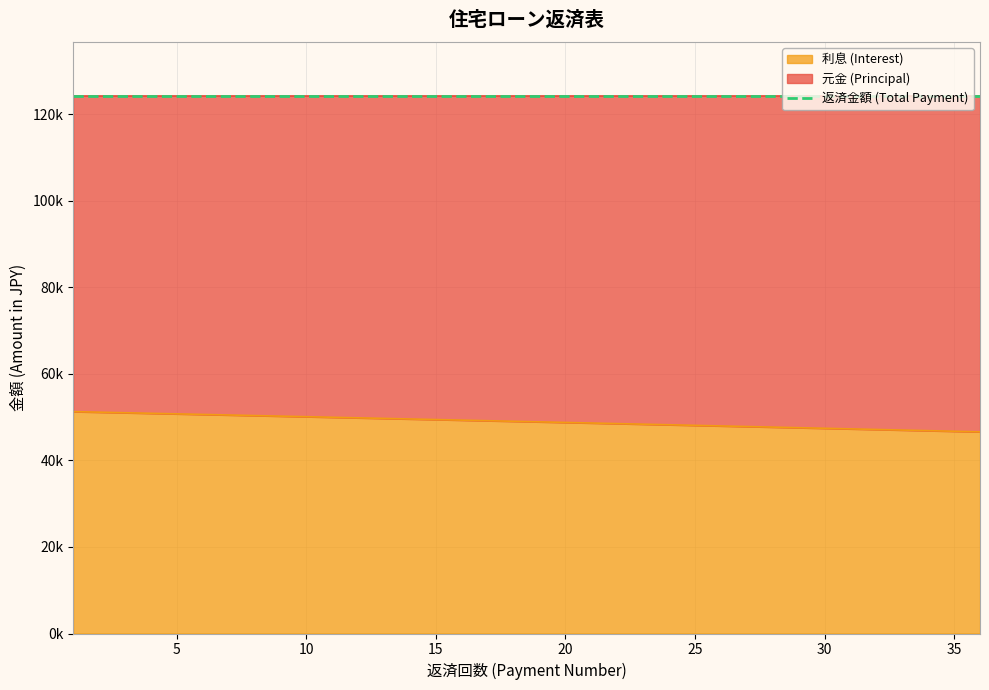

Reading left to right, list all the values displayed in this chart.

元金 (Principal): 73033.7	73163.3	73293.2	73423.3	73553.6	73684.2	73815.0	73946.0	74077.2	74208.7	74340.5	74472.4	74604.6	74737.0	74869.7	75002.6	75135.7	75269.1	75402.7	75536.5	75670.6	75804.9	75939.5	76074.3	76209.3	76344.6	76480.1	76615.8	76751.8	76888.0	77024.5	77161.2	77298.2	77435.4	77572.9	77710.5
利息 (Interest): 51297.5	51167.9	51038.0	50907.9	50777.6	50647.0	50516.2	50385.2	50254.0	50122.5	49990.7	49858.8	49726.6	49594.2	49461.5	49328.6	49195.5	49062.1	48928.5	48794.7	48660.6	48526.3	48391.7	48257.0	48121.9	47986.7	47851.1	47715.4	47579.4	47443.2	47306.7	47170.0	47033.0	46895.8	46758.4	46620.7
返済金額 (Total Payment): 124331.2	124331.2	124331.2	124331.2	124331.2	124331.2	124331.2	124331.2	124331.2	124331.2	124331.2	124331.2	124331.2	124331.2	124331.2	124331.2	124331.2	124331.2	124331.2	124331.2	124331.2	124331.2	124331.2	124331.2	124331.2	124331.2	124331.2	124331.2	124331.2	124331.2	124331.2	124331.2	124331.2	124331.2	124331.2	124331.2